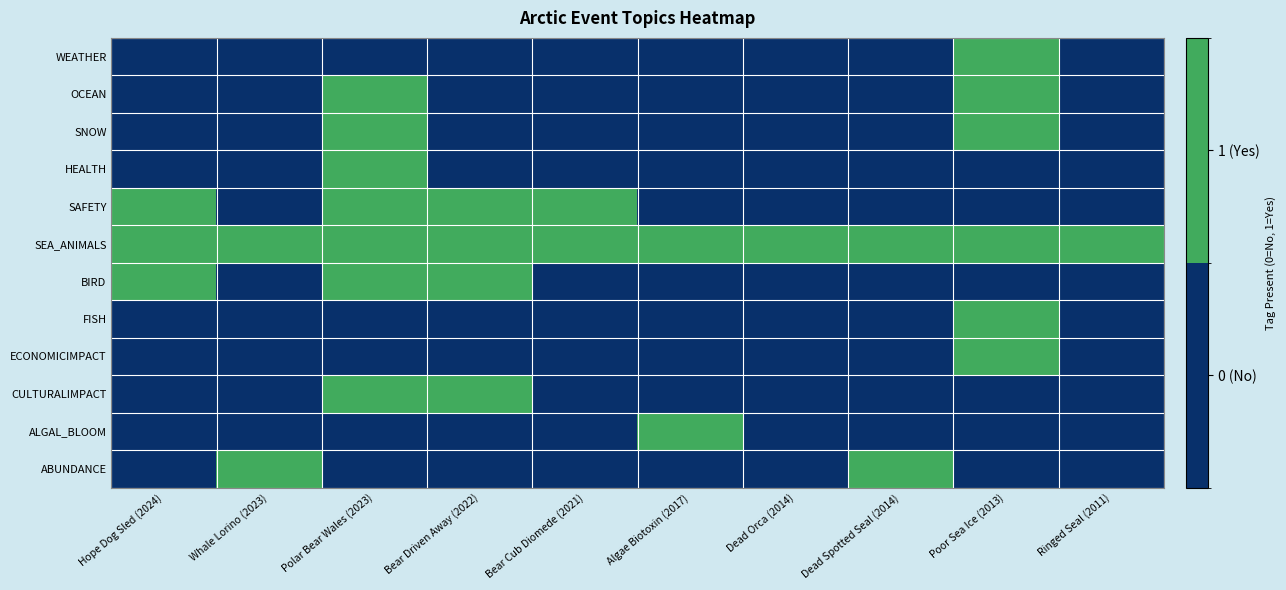

Which series has the largest total across all categories?

SEA_ANIMALS